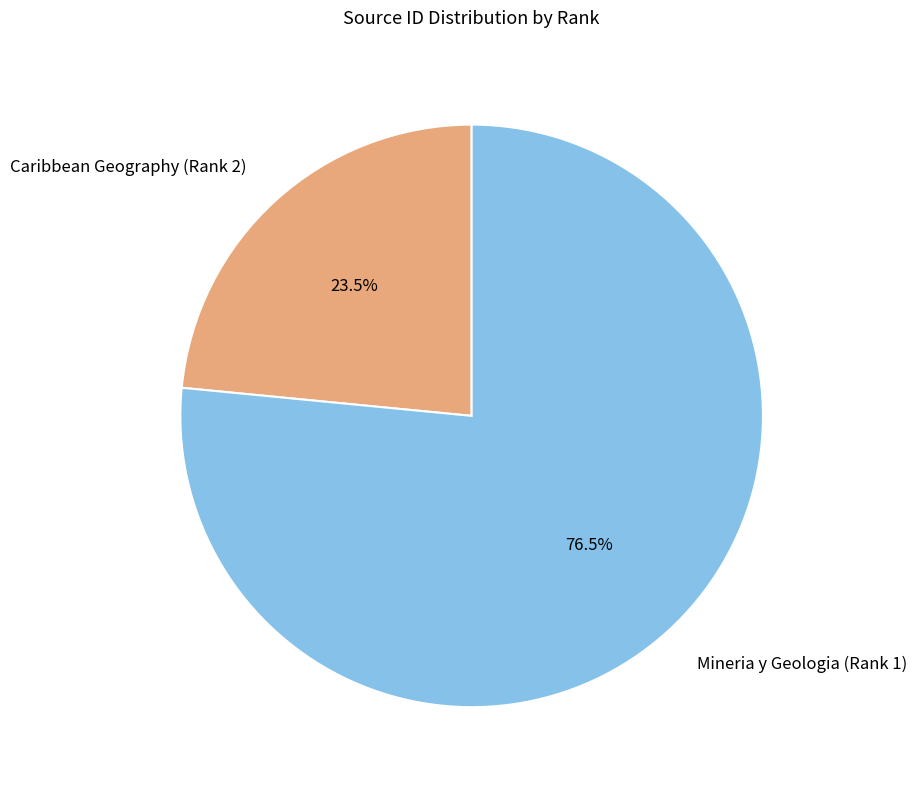

Approximately how many times larger is the value at Caribbean Geography (Rank 2) compared to Mineria y Geologia (Rank 1)?

0.3